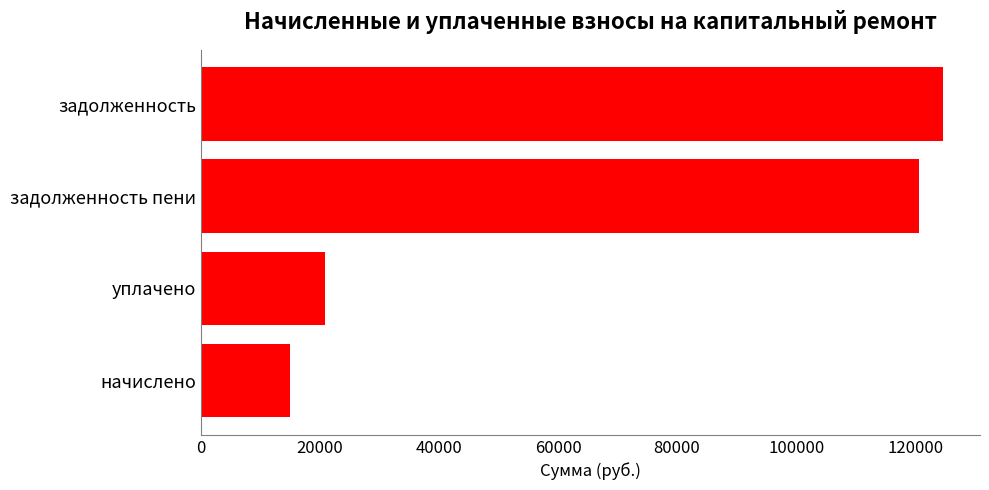

How many values exceed 120629?

2